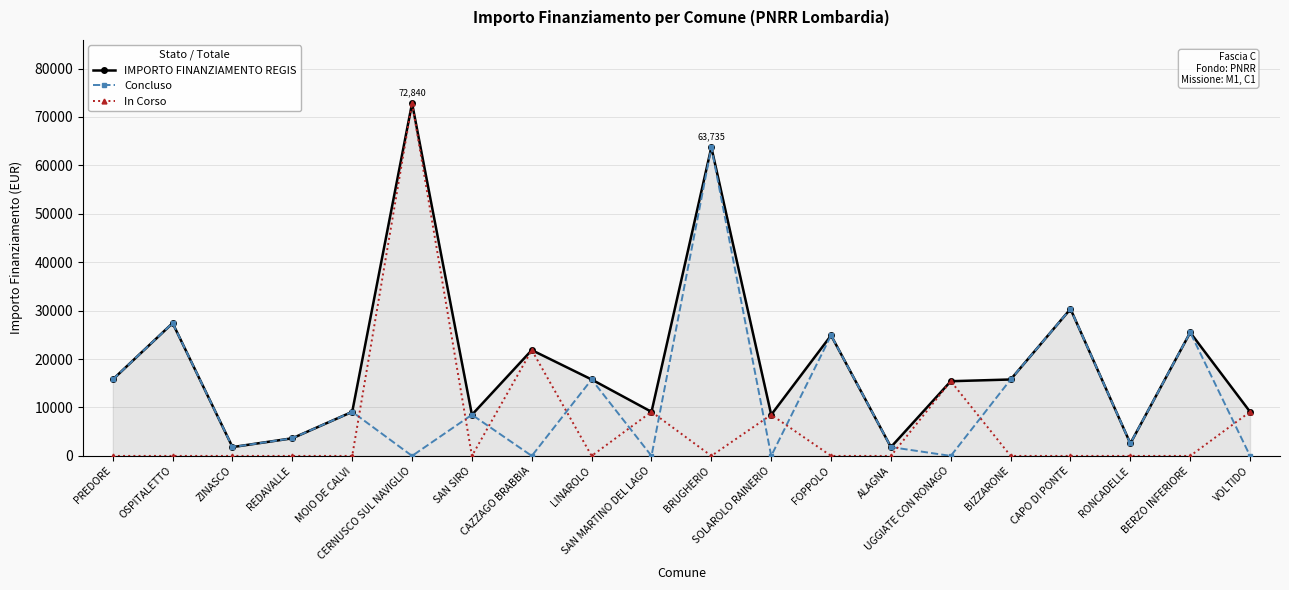

Which has a higher value, SAN SIRO or UGGIATE CON RONAGO?

UGGIATE CON RONAGO